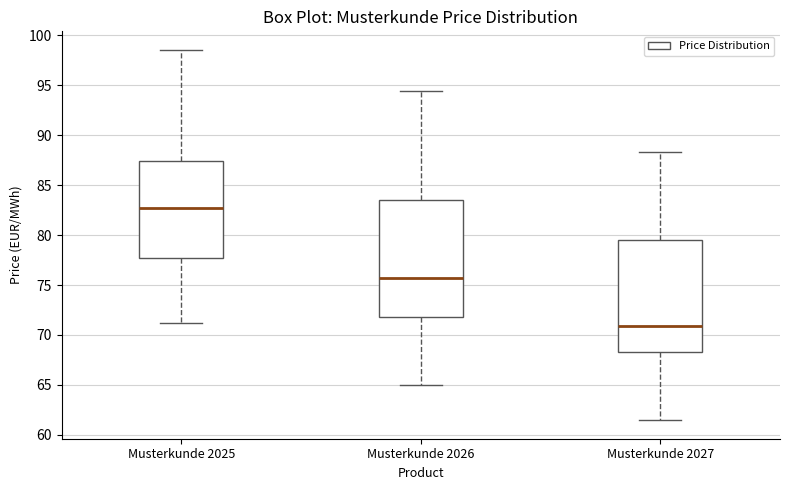

Where does the lower whisker of the box for Musterkunde 2025 end on the y-axis? The values are not printed on the chart, so give them approximately, as read against the axis.

71.0